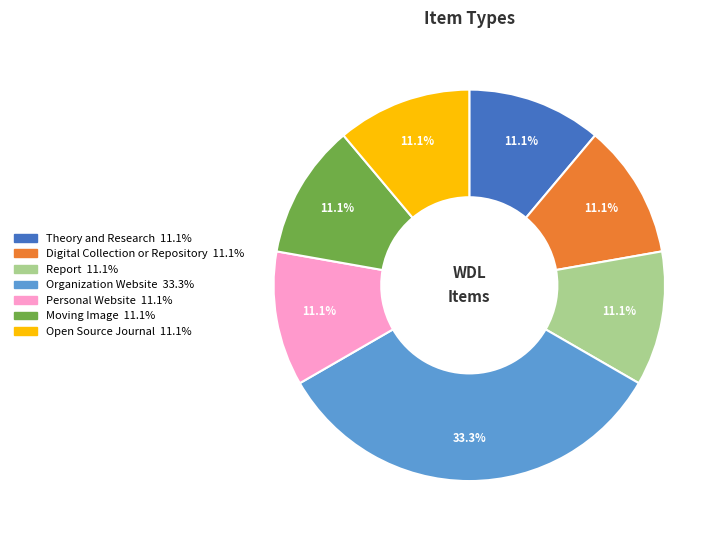

Which category has the biggest portion of the pie?

Organization Website